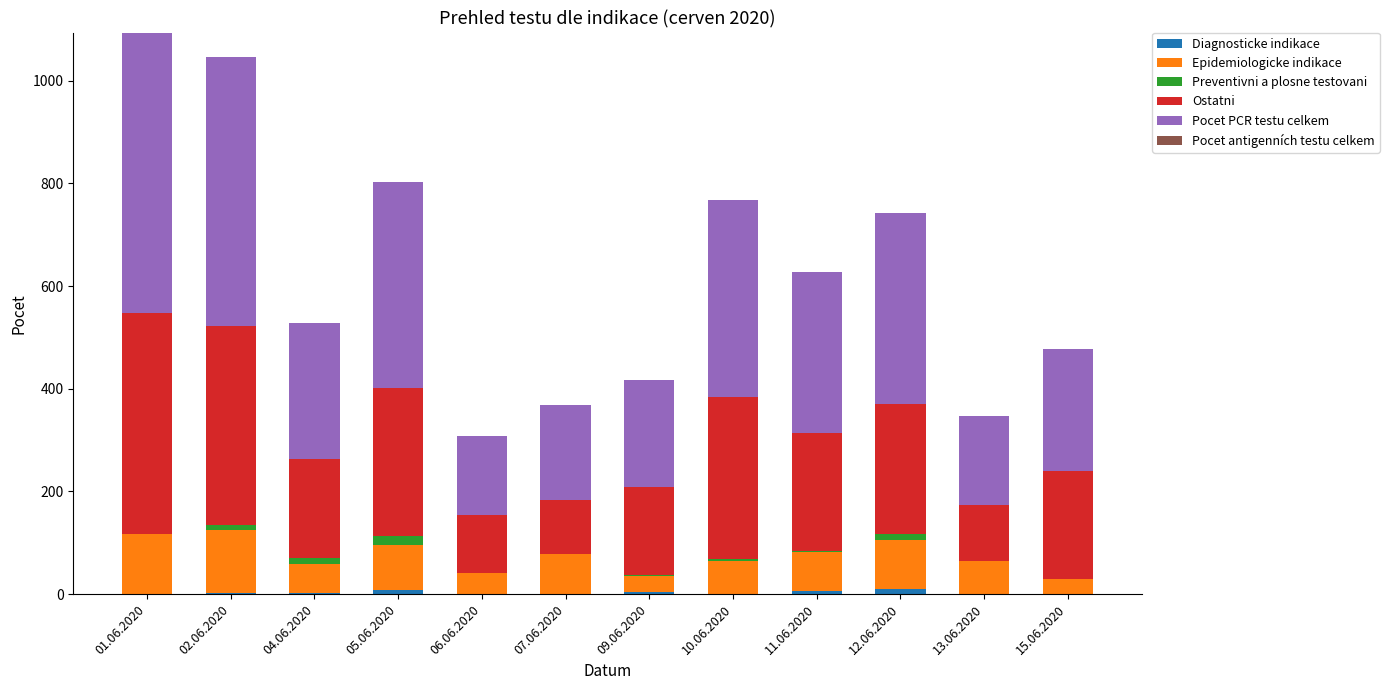

Are the bars grouped side by side (vs. stacked)?

No